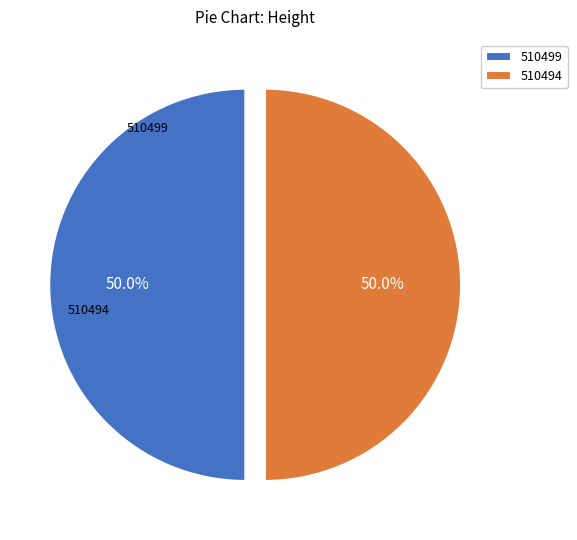

Is the sum of 510494 and 510499 greater than half?

Yes